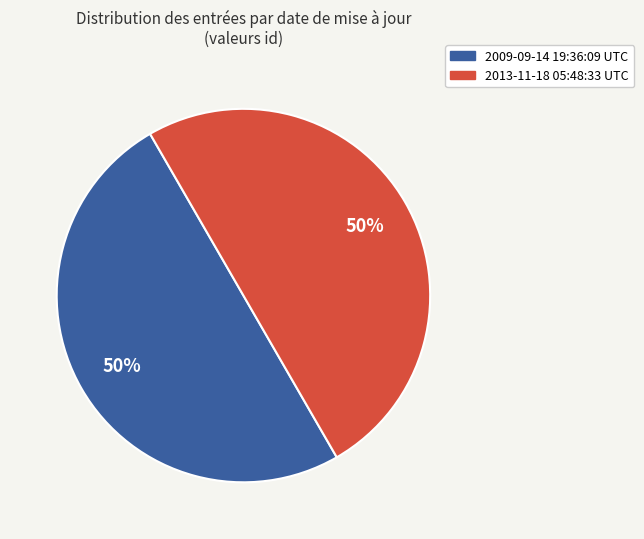

Is it true that 2013-11-18 05:48:33 UTC is 50% of the pie?

True